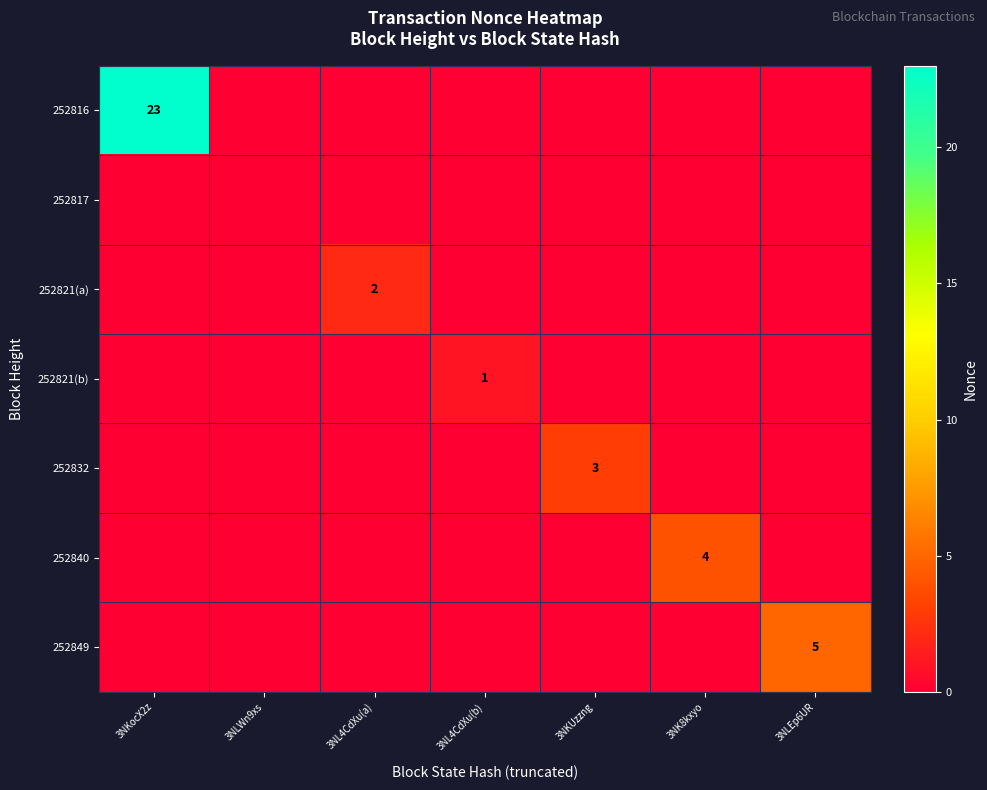

True or false: 252817 has a value of 0 at 3NLWn9xs.

True